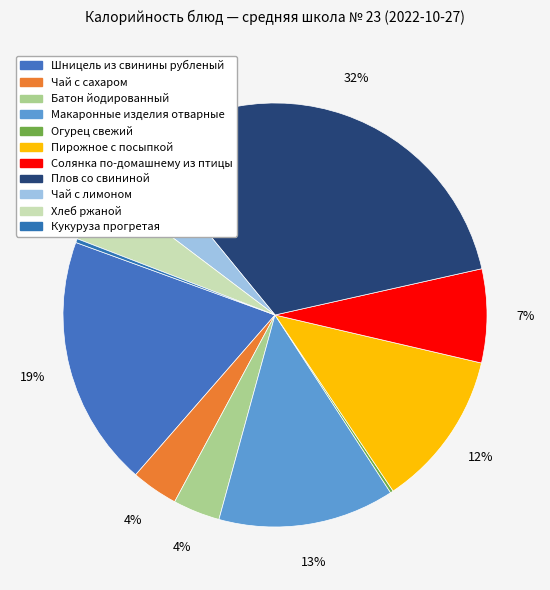

Combined, do Макаронные изделия отварные and Чай с лимоном account for over 50%?

No